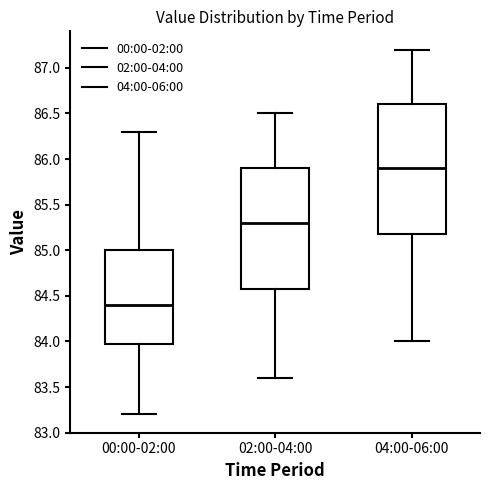

Reading left to right, read every box against the y-axis: the position of its median line, the range the box covers, and the ends of its whiskers. The values are not printed on the chart, so give them approximately, as read against the axis.

00:00-02:00: median 84.4, box 84.0 to 85.0, whiskers 83.2 to 86.3
02:00-04:00: median 85.3, box 84.6 to 85.9, whiskers 83.6 to 86.5
04:00-06:00: median 85.9, box 85.2 to 86.6, whiskers 84.0 to 87.2